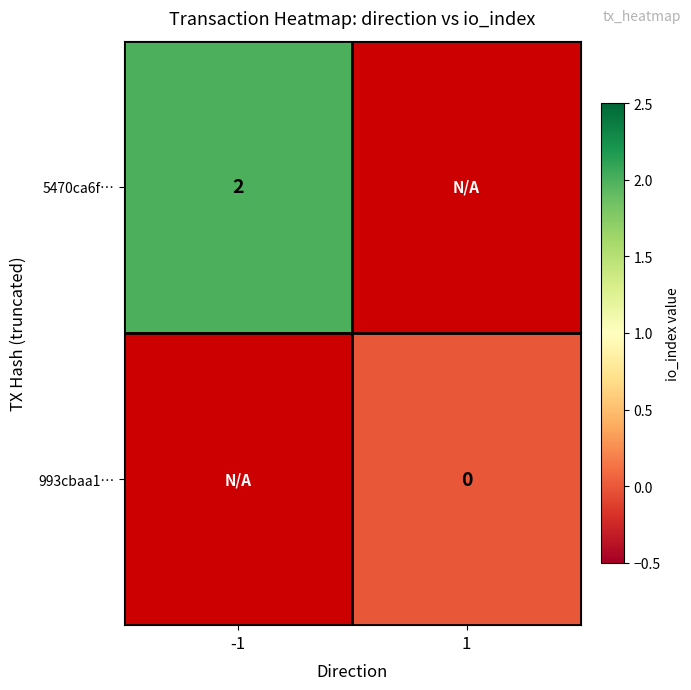

Is the value of 993cbaa1… at 1 greater than the value of 5470ca6f… at -1?

No